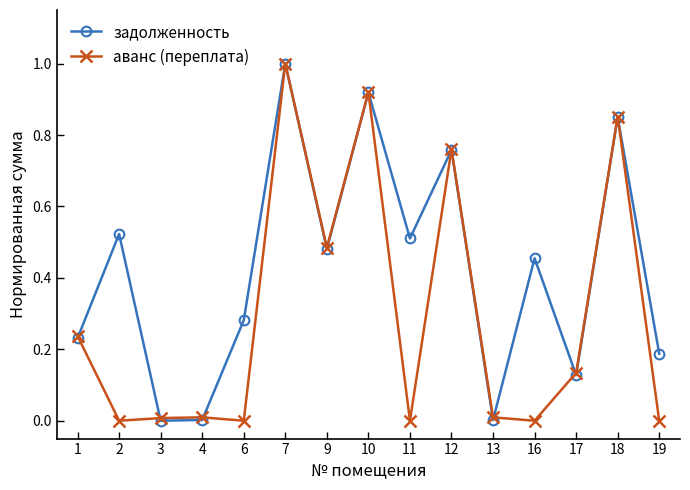

True or false: аванс (переплата) has a value of 0.4 at 16.

False